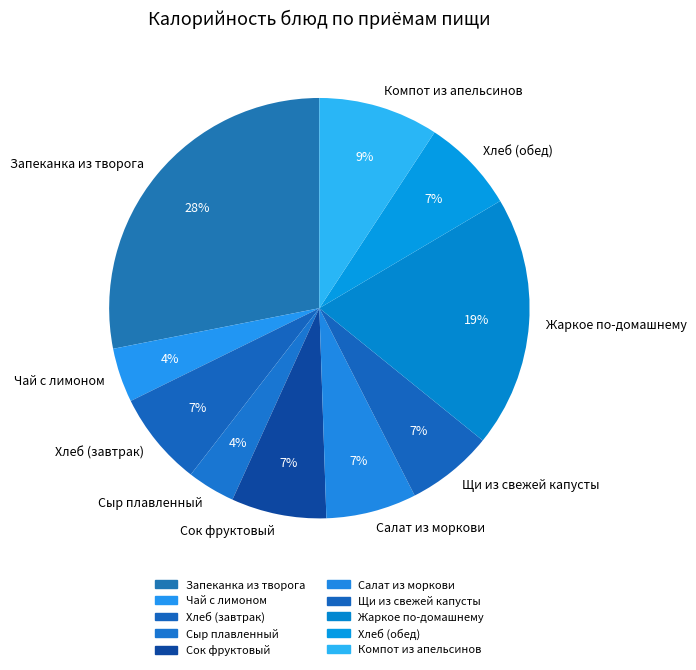

To the nearest percent, what is the combined percentage of Щи из свежей капусты and Салат из моркови?

14%